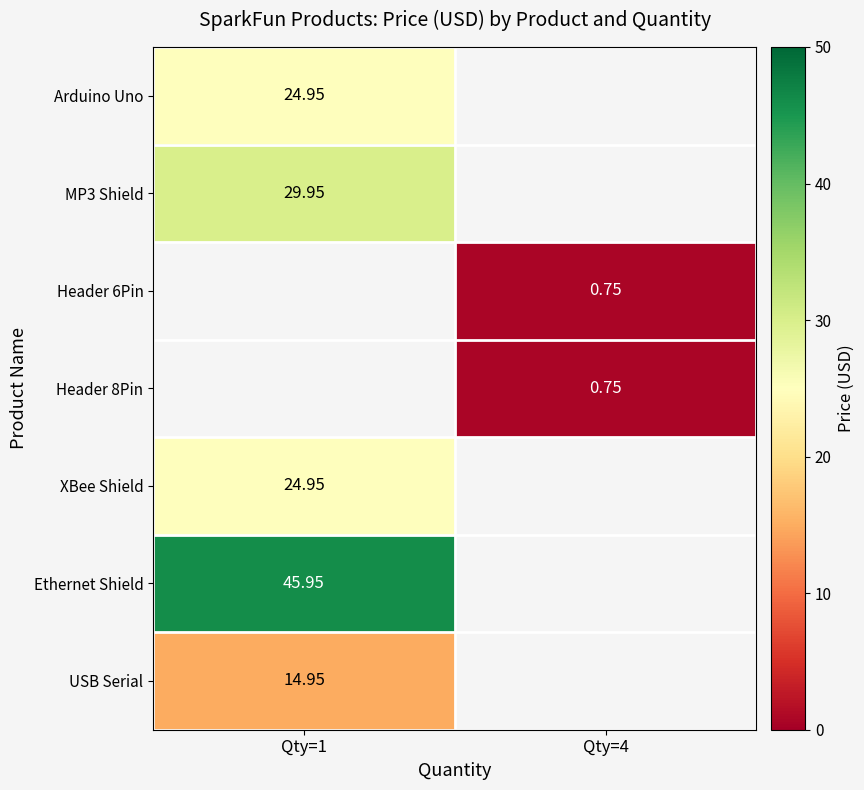

What is the difference between the highest and lowest values at Qty=1?

31.0